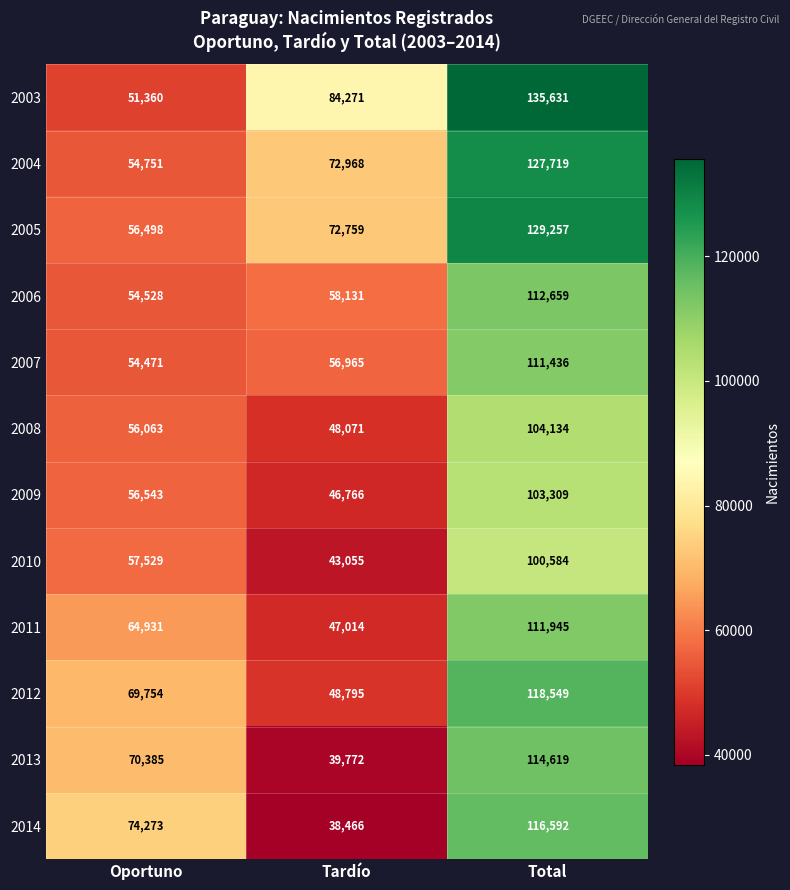

Count the number of categories in the chart.

3